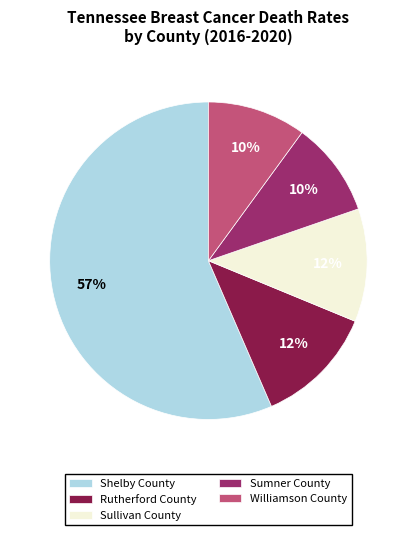

The Williamson County slice represents 10% of the pie. True or false?

True